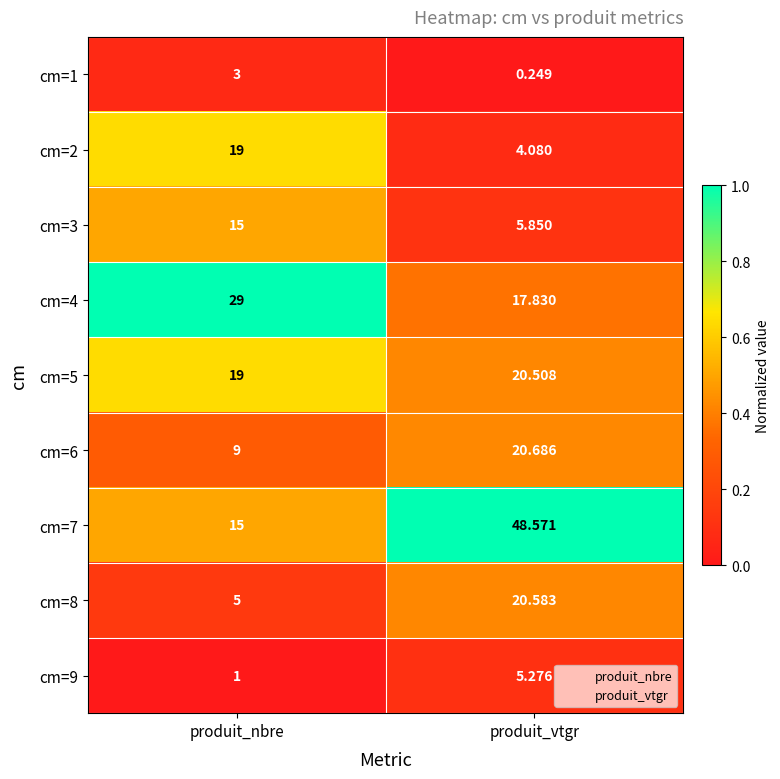

Is the value of cm=2 at produit_vtgr greater than the value of cm=4 at produit_vtgr?

No